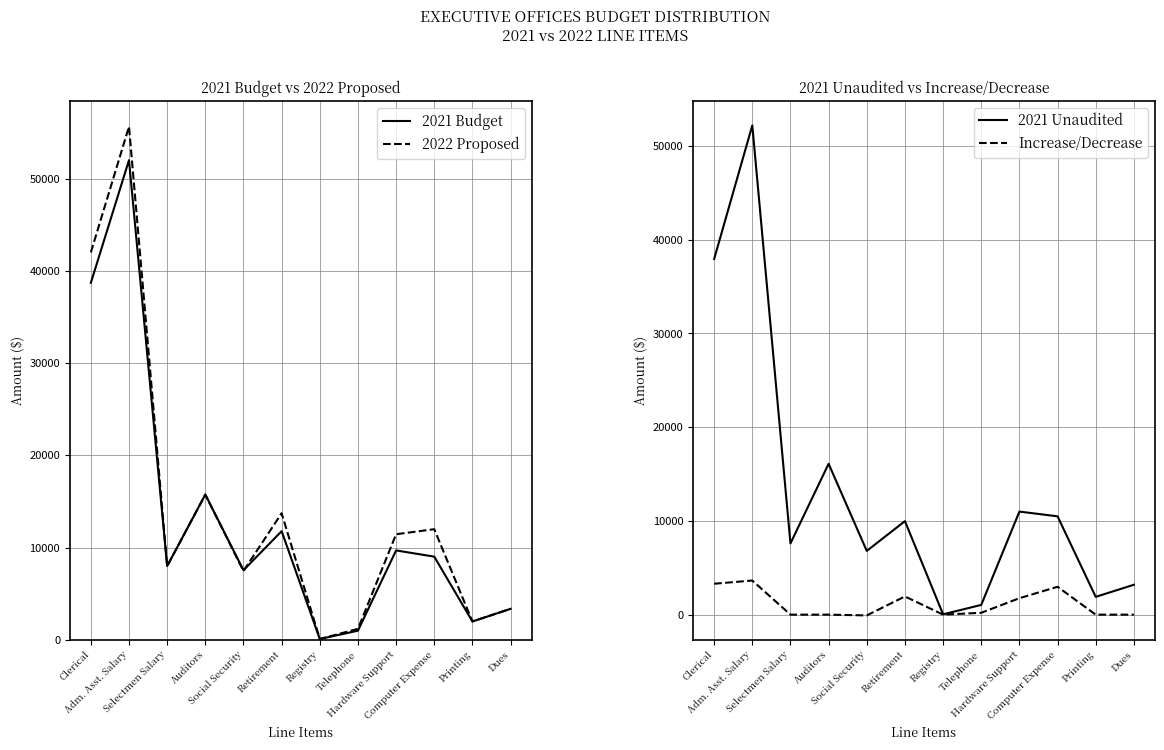

What value does the 2021 Budget series have at Dues?

3370.0